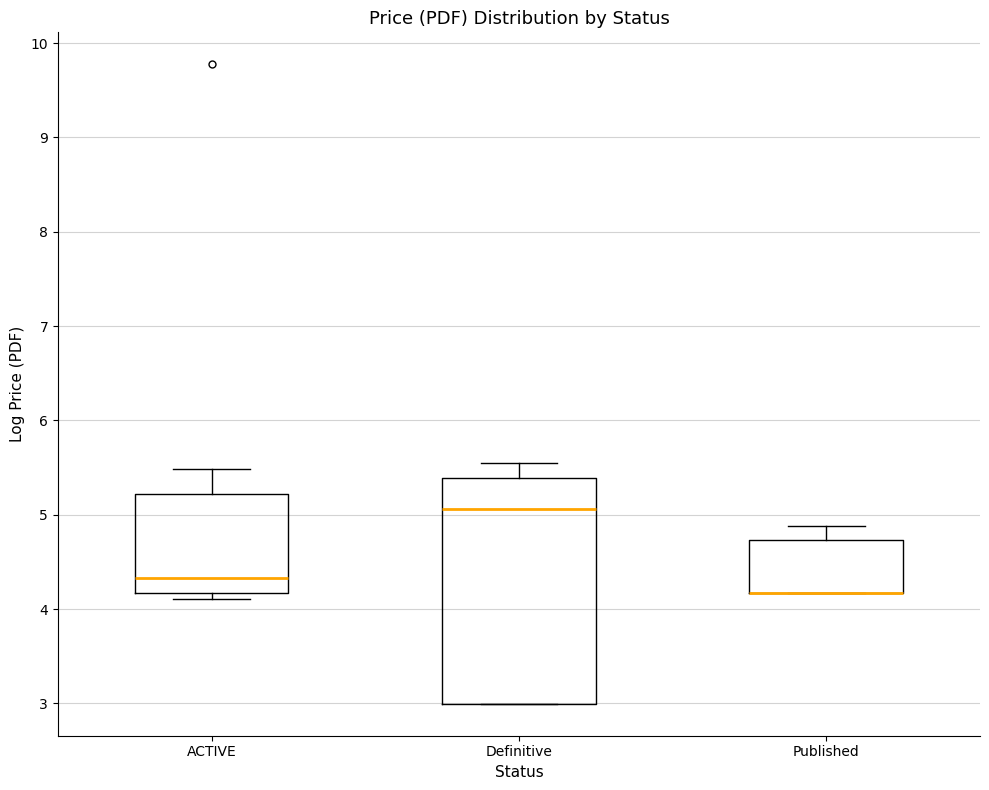

Reading left to right, read every box against the y-axis: the position of its median line, the range the box covers, and the ends of its whiskers. The values are not printed on the chart, so give them approximately, as read against the axis.

ACTIVE: median 4.3, box 4.2 to 5.2, whiskers 4.1 to 5.5
Definitive: median 5.1, box 3.0 to 5.4, whiskers 3.0 to 5.6
Published: median 4.2 (drawn on the box's lower edge), box 4.2 to 4.7, whiskers 4.2 to 4.9